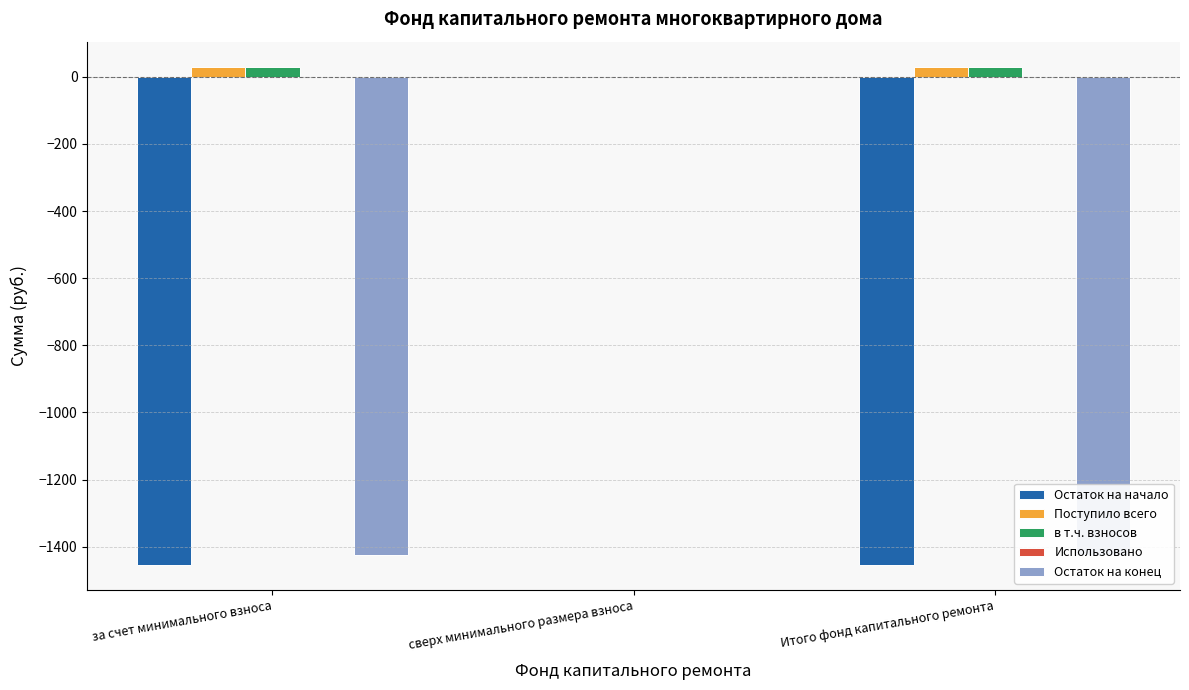

What is the average value of the Поступило всего series?

20.3